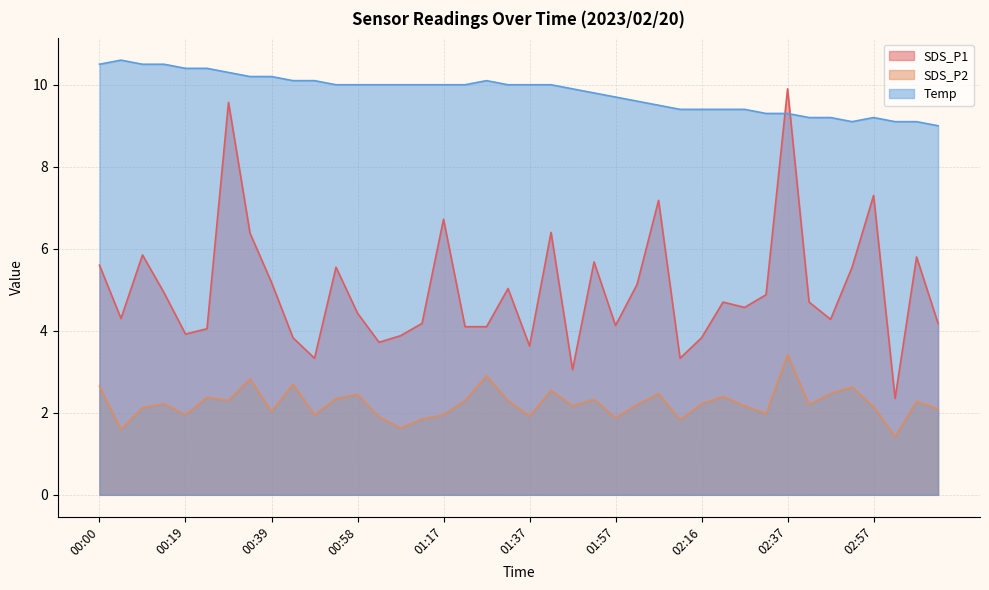

Which has a higher value, 01:03 or 01:42?

01:42